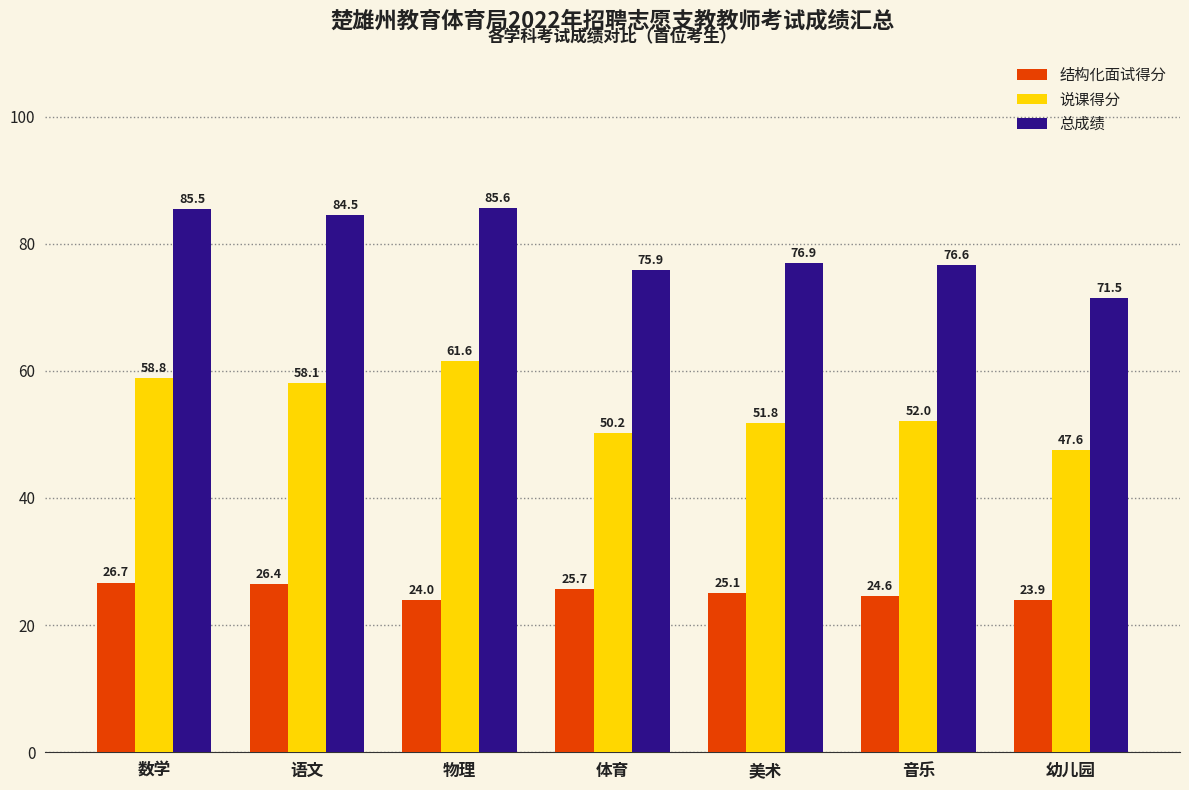

What is the value of the 结构化面试得分 bar at the 1st from the left?

26.7